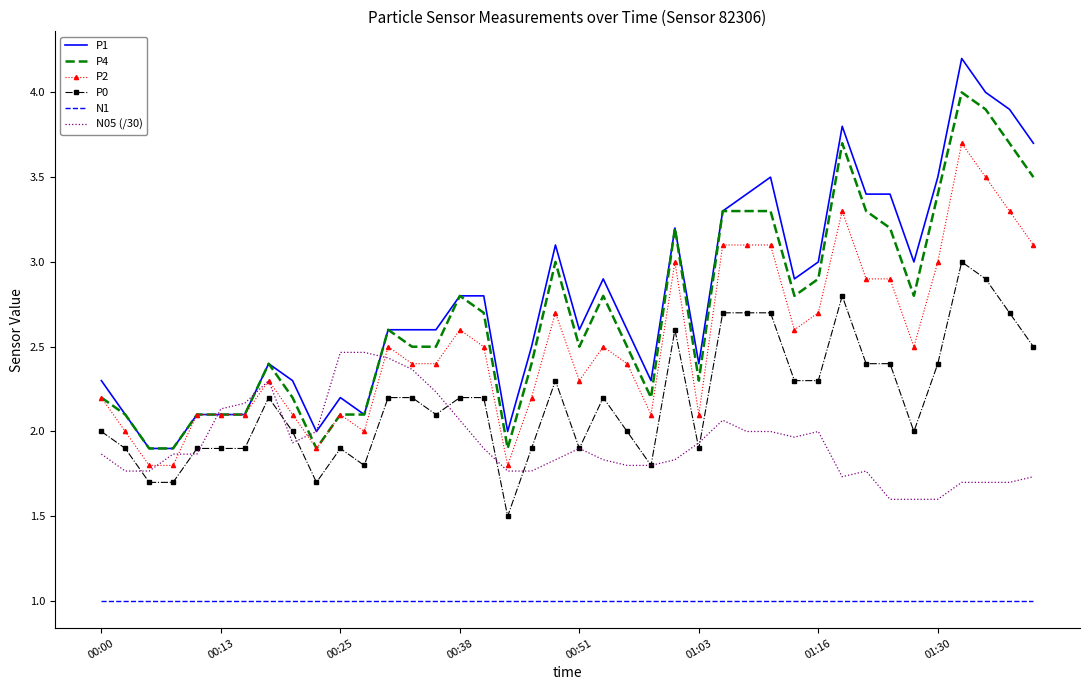

List the series in order of their peak value, highest first.

P1, P4, P2, P0, N05 (/30), N1